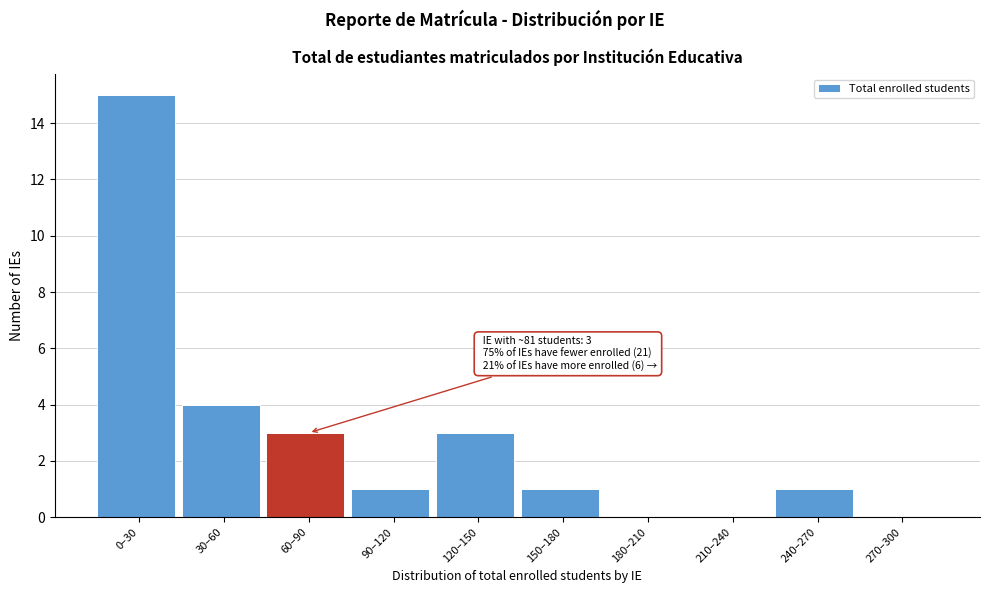

Reading left to right, extract all data points from this chart.

0–30=15	30–60=4	60–90=3	90–120=1	120–150=3	150–180=1	180–210=0	210–240=0	240–270=1	270–300=0